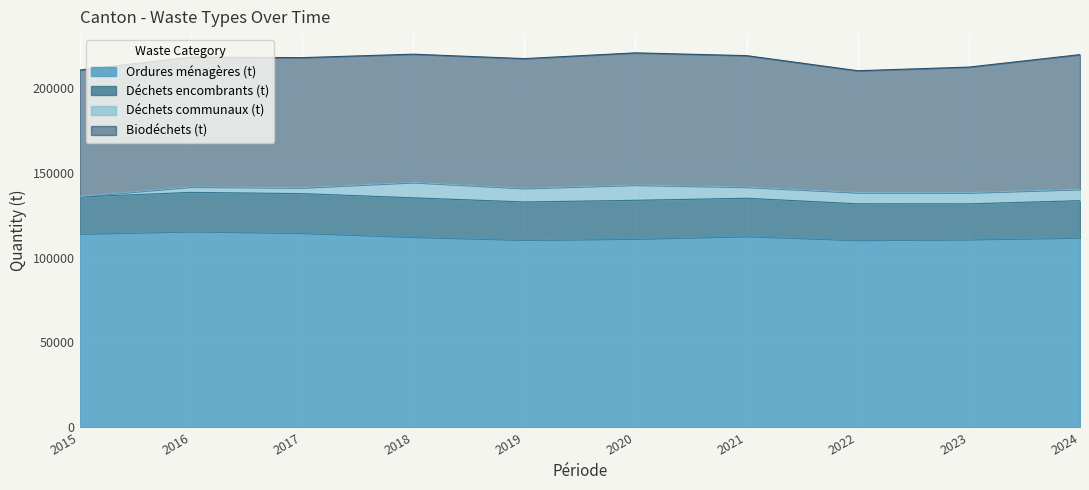

At how many categories does at least one series exceed 85925?

10